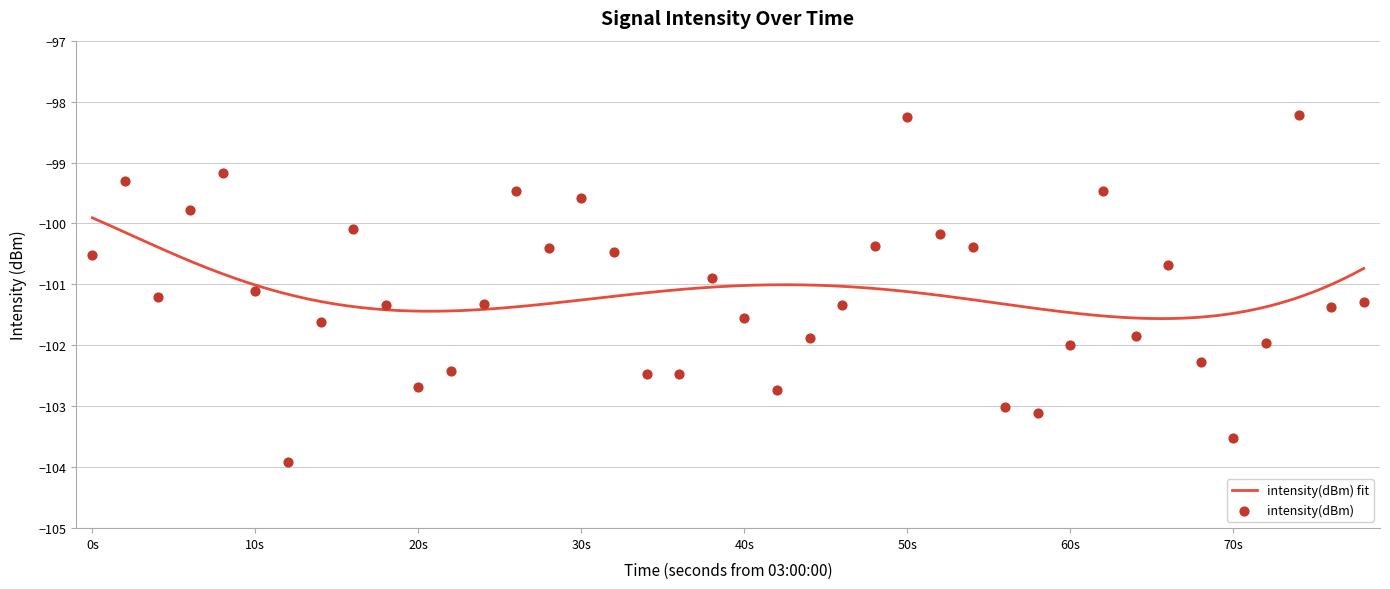

What is the lowest value of the intensity(dBm) fit series?

-101.6